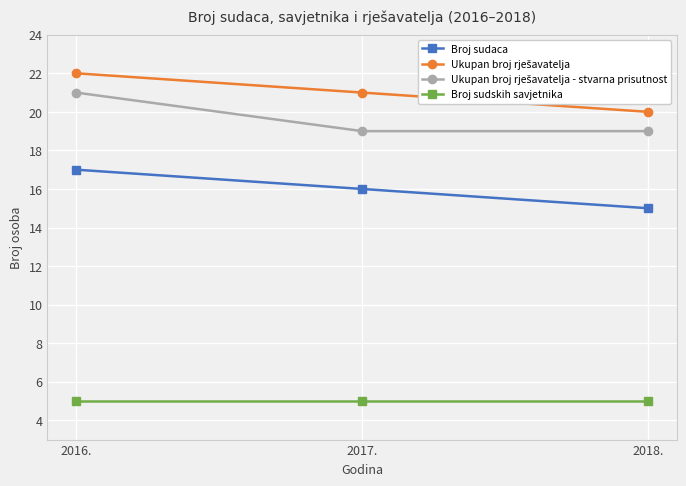

What is the average value of the Broj sudaca series?

16